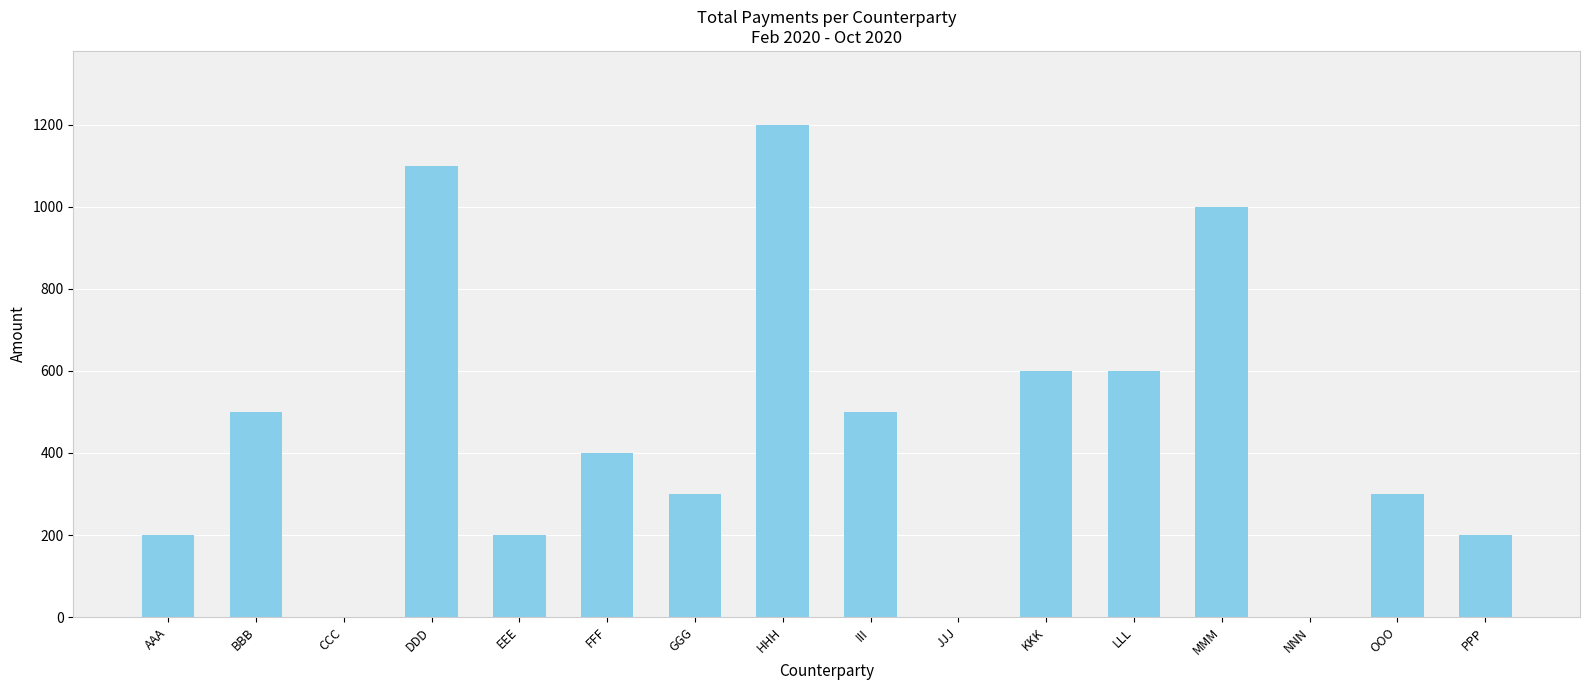

What is the sum of all values?

7100